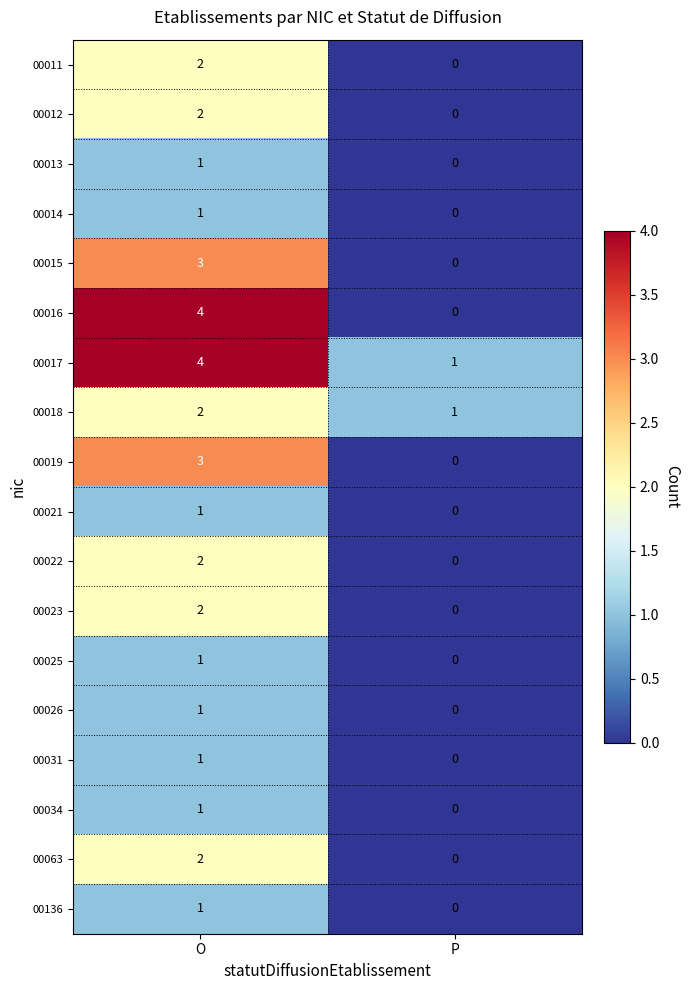

How many positive values does the 00016 series have?

1